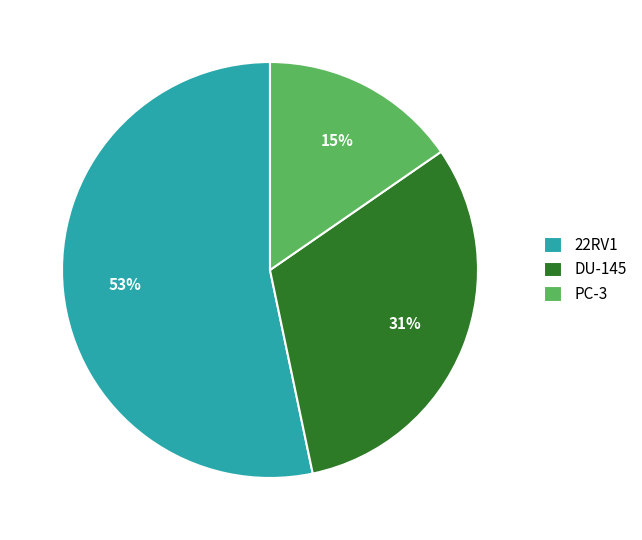

True or false: 22RV1 accounts for 53% of the total.

True